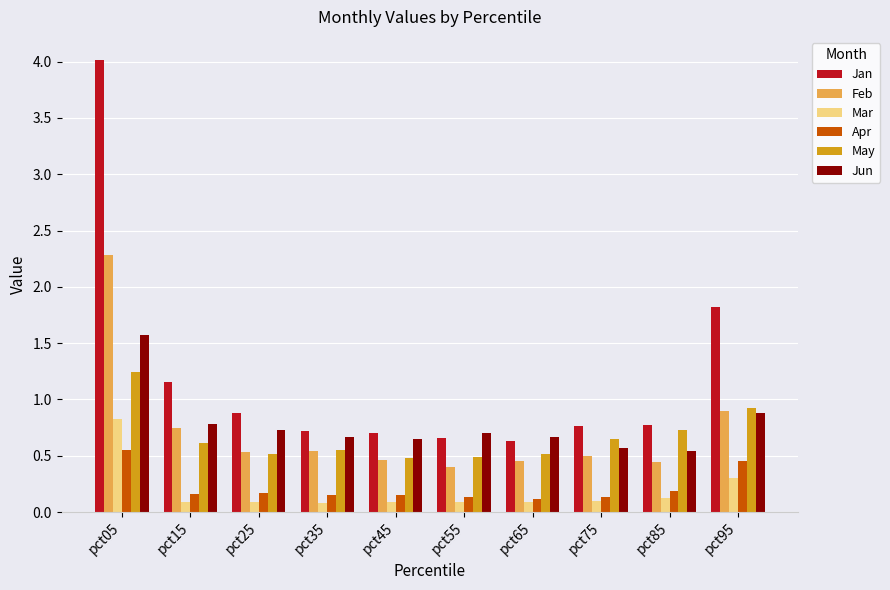

What is the sum of all Mar values?

1.9